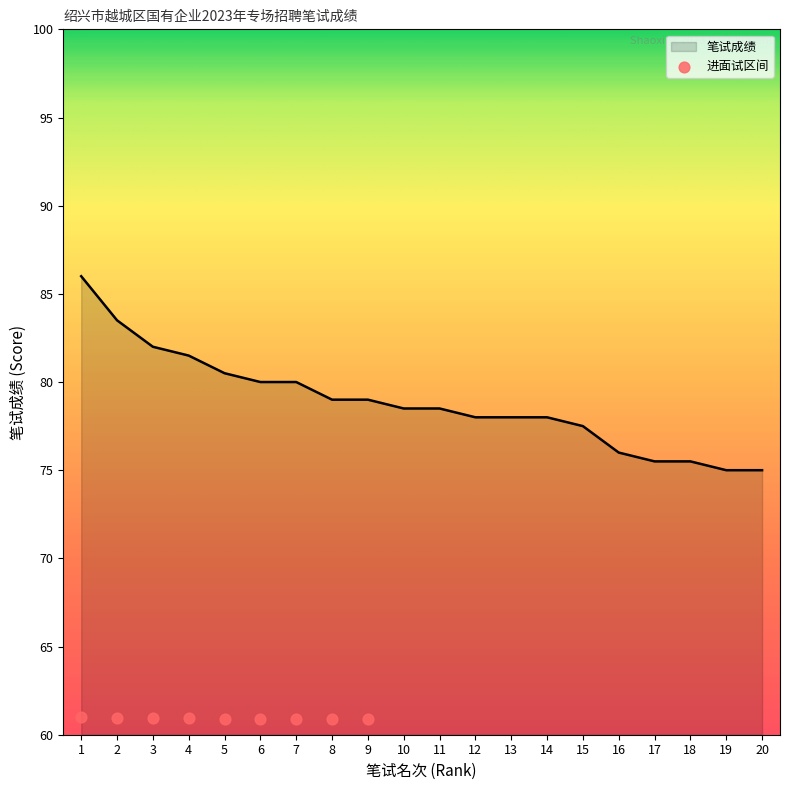

Which has a higher value, 4 or 19?

4